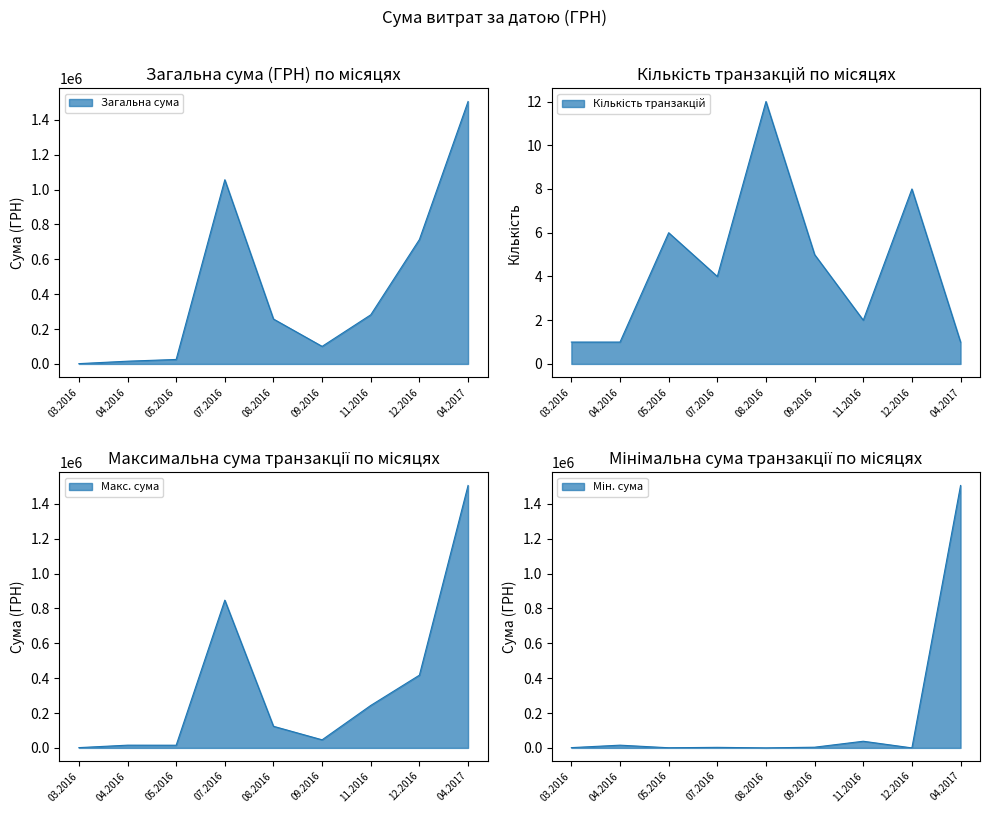

What is the change in value from 09.12.2016 to 26.09.2016?

+4139.9